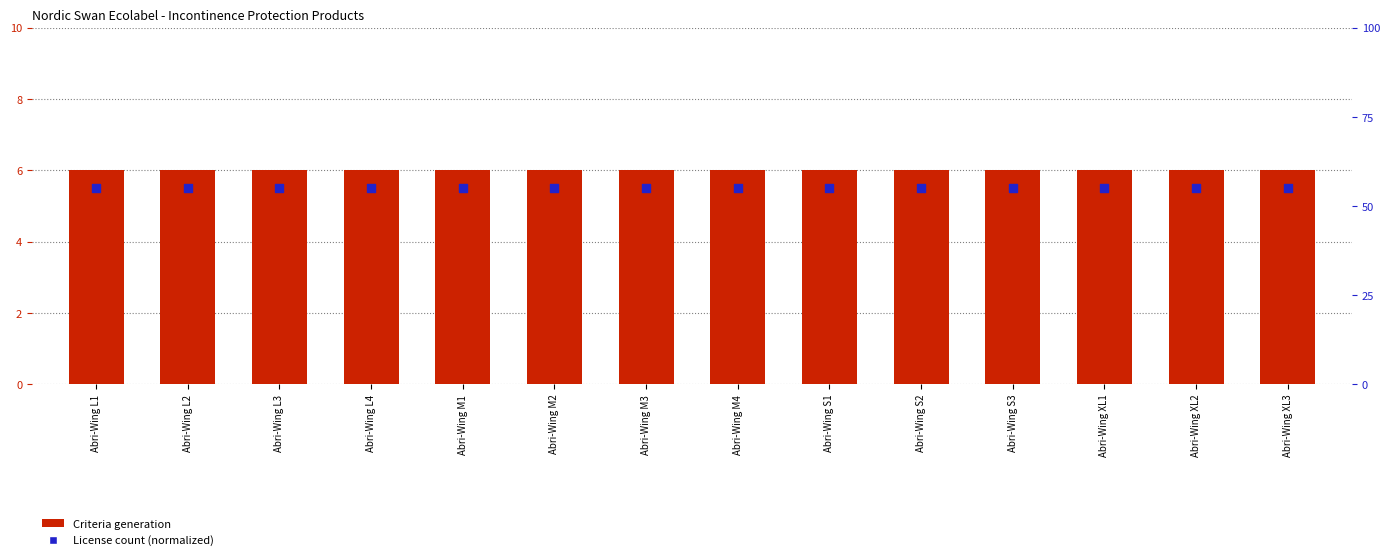

Which series has the widest spread of Y values?

Criteria generation